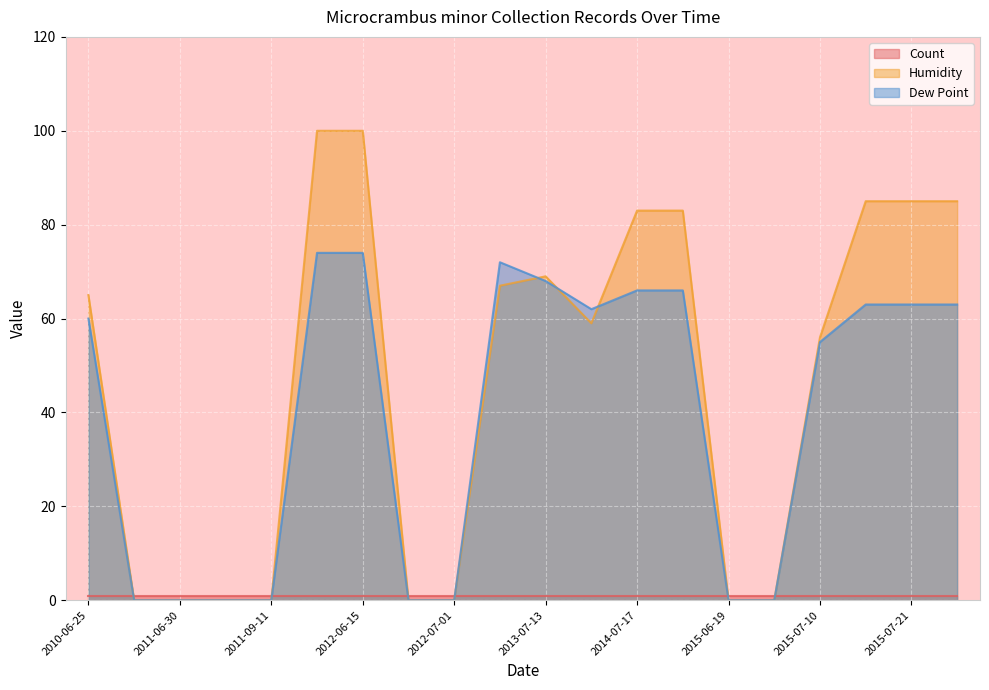

In Dew Point, how many points are lower than both neighbors (excluding endpoints)?

1